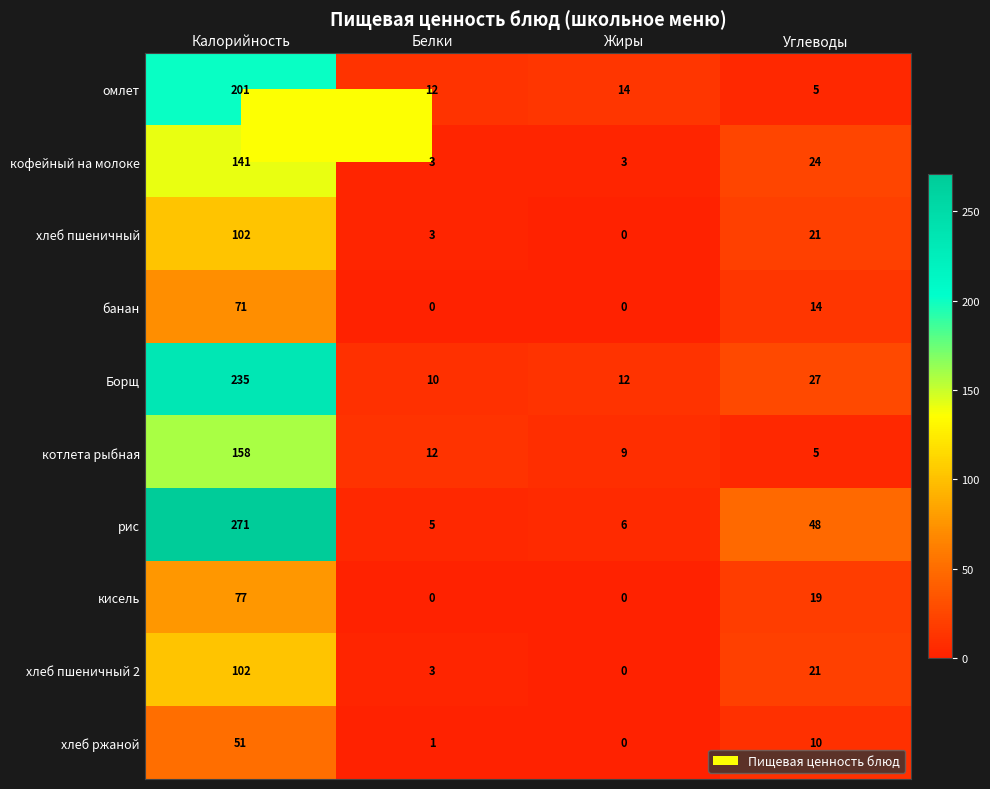

Which category has the highest value across all series?

Калорийность